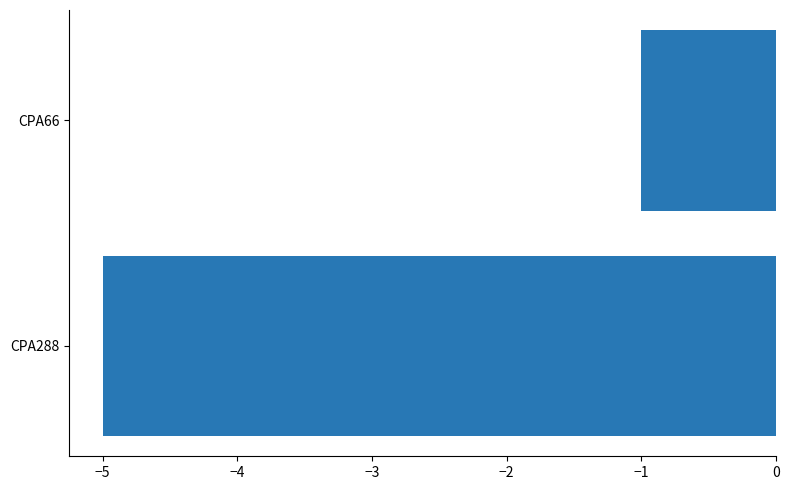

The value at CPA288 is -5. True or false?

True